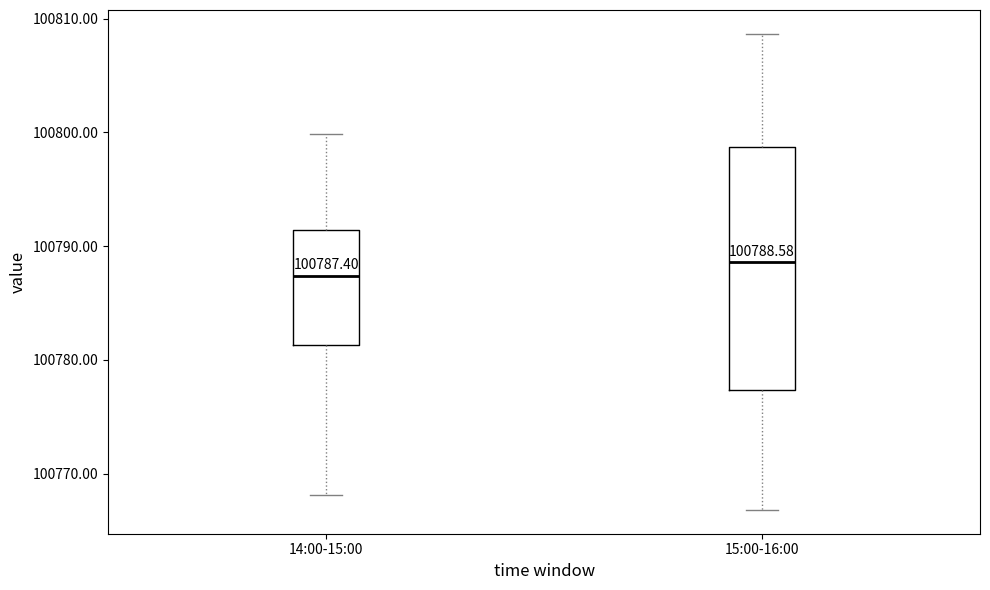

Which box has the highest median line?

15:00-16:00